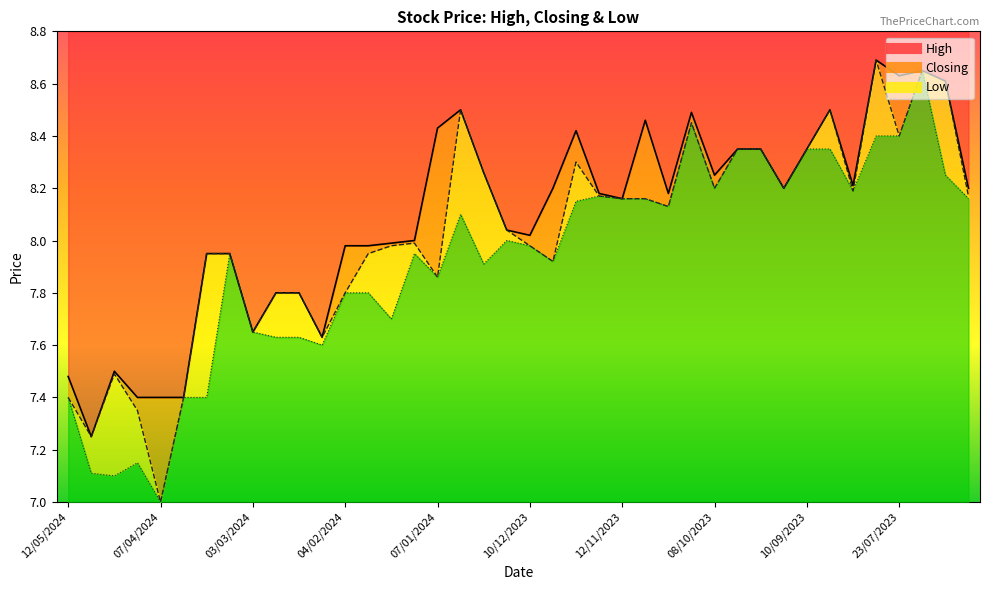

What is the difference between the maximum and minimum values in the Low series?

1.7